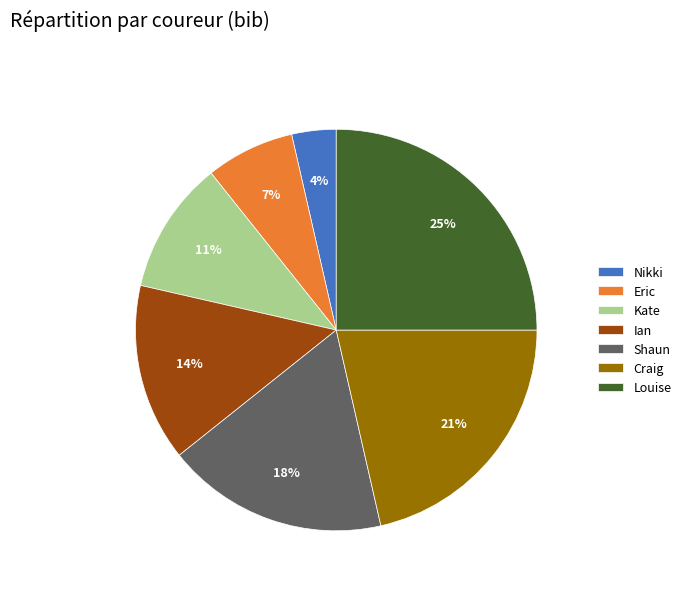

To the nearest percent, what is the difference between the Louise and Craig slice percentages?

4%